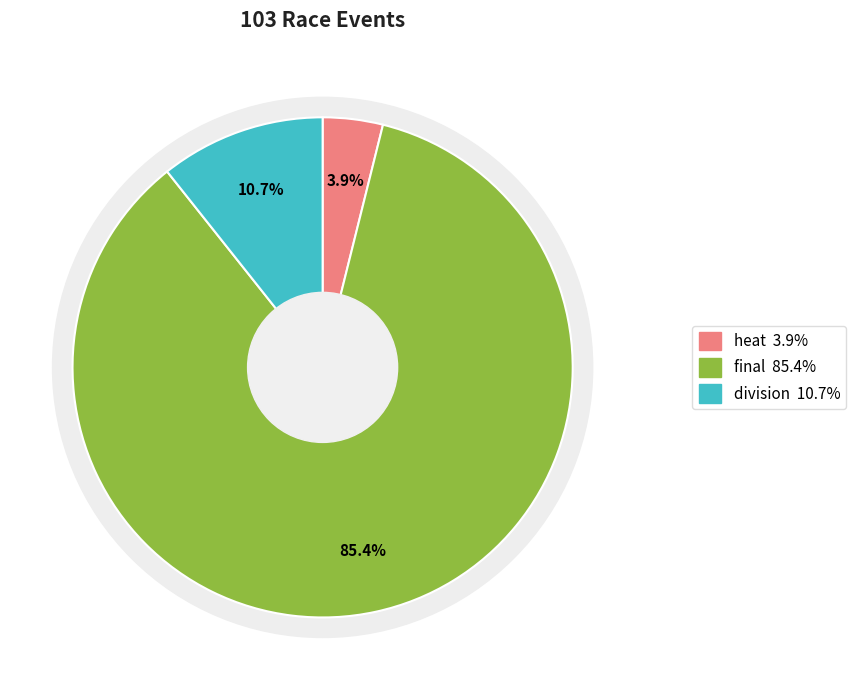

The final slice represents 85% of the pie. True or false?

True